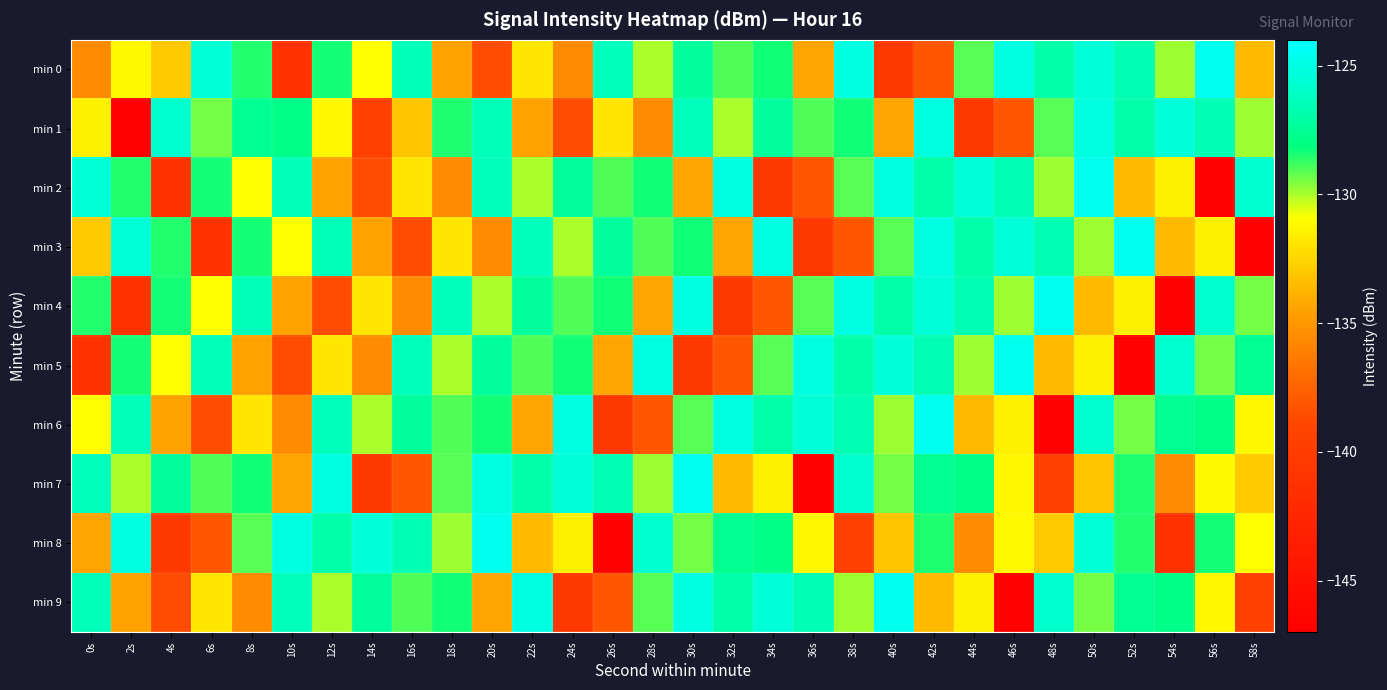

Reading left to right, list all the values displayed in this chart.

min 0: 0s=-135.6	2s=-131.2	4s=-132.9	6s=-125.5	8s=-128.5	10s=-141.1	12s=-128.4	14s=-130.9	16s=-126.4	18s=-134.5	20s=-138.6	22s=-131.8	24s=-135.5	26s=-126.3	28s=-130.0	30s=-127.3	32s=-129.0	34s=-128.3	36s=-134.4	38s=-125.1	40s=-140.4	42s=-138.1	44s=-129.1	46s=-125.1	48s=-126.9	50s=-125.4	52s=-126.6	54s=-129.9	56s=-124.6	58s=-133.6
min 1: 0s=-131.5	2s=-146.8	4s=-125.8	6s=-129.4	8s=-127.6	10s=-127.9	12s=-131.2	14s=-139.4	16s=-133.1	18s=-128.5	20s=-126.4	22s=-134.5	24s=-138.6	26s=-131.8	28s=-135.5	30s=-126.3	32s=-130.0	34s=-127.3	36s=-129.0	38s=-128.3	40s=-134.4	42s=-125.1	44s=-140.4	46s=-138.1	48s=-129.1	50s=-125.1	52s=-126.9	54s=-125.4	56s=-126.6	58s=-129.9
min 2: 0s=-125.5	2s=-128.5	4s=-141.1	6s=-128.4	8s=-130.9	10s=-126.4	12s=-134.5	14s=-138.6	16s=-131.8	18s=-135.5	20s=-126.3	22s=-130.0	24s=-127.3	26s=-129.0	28s=-128.3	30s=-134.4	32s=-125.1	34s=-140.4	36s=-138.1	38s=-129.1	40s=-125.1	42s=-126.9	44s=-125.4	46s=-126.6	48s=-129.9	50s=-124.6	52s=-133.6	54s=-131.5	56s=-146.8	58s=-125.8
min 3: 0s=-132.9	2s=-125.5	4s=-128.5	6s=-141.1	8s=-128.4	10s=-130.9	12s=-126.4	14s=-134.5	16s=-138.6	18s=-131.8	20s=-135.5	22s=-126.3	24s=-130.0	26s=-127.3	28s=-129.0	30s=-128.3	32s=-134.4	34s=-125.1	36s=-140.4	38s=-138.1	40s=-129.1	42s=-125.1	44s=-126.9	46s=-125.4	48s=-126.6	50s=-129.9	52s=-124.6	54s=-133.6	56s=-131.5	58s=-146.8
min 4: 0s=-128.5	2s=-141.1	4s=-128.4	6s=-130.9	8s=-126.4	10s=-134.5	12s=-138.6	14s=-131.8	16s=-135.5	18s=-126.3	20s=-130.0	22s=-127.3	24s=-129.0	26s=-128.3	28s=-134.4	30s=-125.1	32s=-140.4	34s=-138.1	36s=-129.1	38s=-125.1	40s=-126.9	42s=-125.4	44s=-126.6	46s=-129.9	48s=-124.6	50s=-133.6	52s=-131.5	54s=-146.8	56s=-125.8	58s=-129.4
min 5: 0s=-141.1	2s=-128.4	4s=-130.9	6s=-126.4	8s=-134.5	10s=-138.6	12s=-131.8	14s=-135.5	16s=-126.3	18s=-130.0	20s=-127.3	22s=-129.0	24s=-128.3	26s=-134.4	28s=-125.1	30s=-140.4	32s=-138.1	34s=-129.1	36s=-125.1	38s=-126.9	40s=-125.4	42s=-126.6	44s=-129.9	46s=-124.6	48s=-133.6	50s=-131.5	52s=-146.8	54s=-125.8	56s=-129.4	58s=-127.6
min 6: 0s=-130.9	2s=-126.4	4s=-134.5	6s=-138.6	8s=-131.8	10s=-135.5	12s=-126.3	14s=-130.0	16s=-127.3	18s=-129.0	20s=-128.3	22s=-134.4	24s=-125.1	26s=-140.4	28s=-138.1	30s=-129.1	32s=-125.1	34s=-126.9	36s=-125.4	38s=-126.6	40s=-129.9	42s=-124.6	44s=-133.6	46s=-131.5	48s=-146.8	50s=-125.8	52s=-129.4	54s=-127.6	56s=-127.9	58s=-131.2
min 7: 0s=-126.3	2s=-130.0	4s=-127.3	6s=-129.0	8s=-128.3	10s=-134.4	12s=-125.1	14s=-140.4	16s=-138.1	18s=-129.1	20s=-125.1	22s=-126.9	24s=-125.4	26s=-126.6	28s=-129.9	30s=-124.6	32s=-133.6	34s=-131.5	36s=-146.8	38s=-125.8	40s=-129.4	42s=-127.6	44s=-127.9	46s=-131.2	48s=-139.4	50s=-133.1	52s=-128.5	54s=-135.6	56s=-131.2	58s=-132.9
min 8: 0s=-134.4	2s=-125.1	4s=-140.4	6s=-138.1	8s=-129.1	10s=-125.1	12s=-126.9	14s=-125.4	16s=-126.6	18s=-129.9	20s=-124.6	22s=-133.6	24s=-131.5	26s=-146.8	28s=-125.8	30s=-129.4	32s=-127.6	34s=-127.9	36s=-131.2	38s=-139.4	40s=-133.1	42s=-128.5	44s=-135.6	46s=-131.2	48s=-132.9	50s=-125.5	52s=-128.5	54s=-141.1	56s=-128.4	58s=-130.9
min 9: 0s=-126.4	2s=-134.5	4s=-138.6	6s=-131.8	8s=-135.5	10s=-126.3	12s=-130.0	14s=-127.3	16s=-129.0	18s=-128.3	20s=-134.4	22s=-125.1	24s=-140.4	26s=-138.1	28s=-129.1	30s=-125.1	32s=-126.9	34s=-125.4	36s=-126.6	38s=-129.9	40s=-124.6	42s=-133.6	44s=-131.5	46s=-146.8	48s=-125.8	50s=-129.4	52s=-127.6	54s=-127.9	56s=-131.2	58s=-139.4